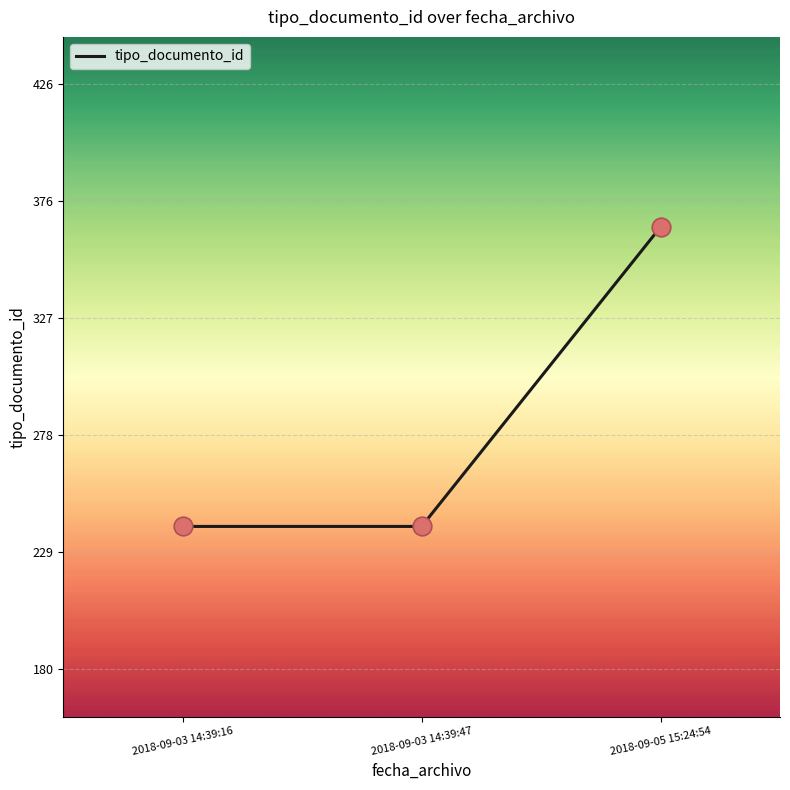

What is the change in value from 2018-09-03 14:39:47 to 2018-09-05 15:24:54?

+126